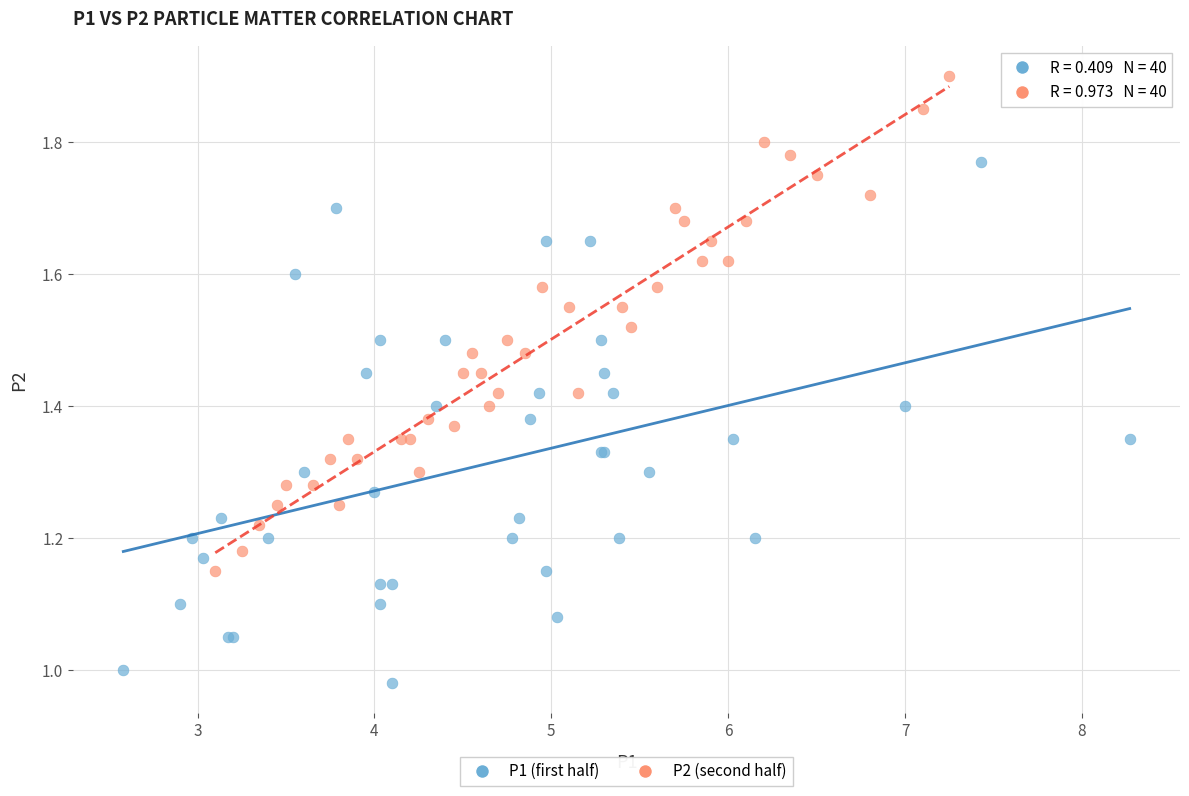

Which series reaches the minimum Y coordinate?

P1 (first half)